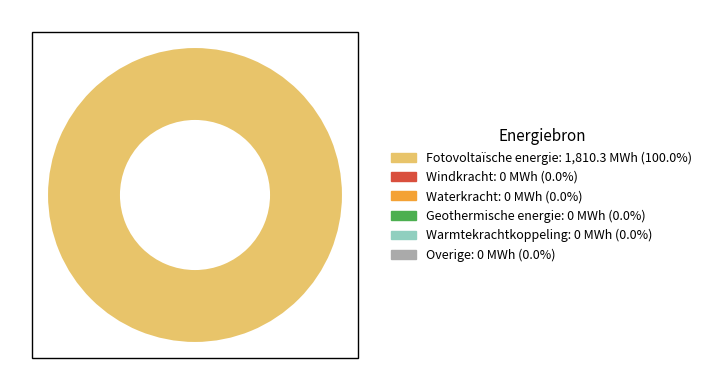

How many slices are in this pie chart?

1